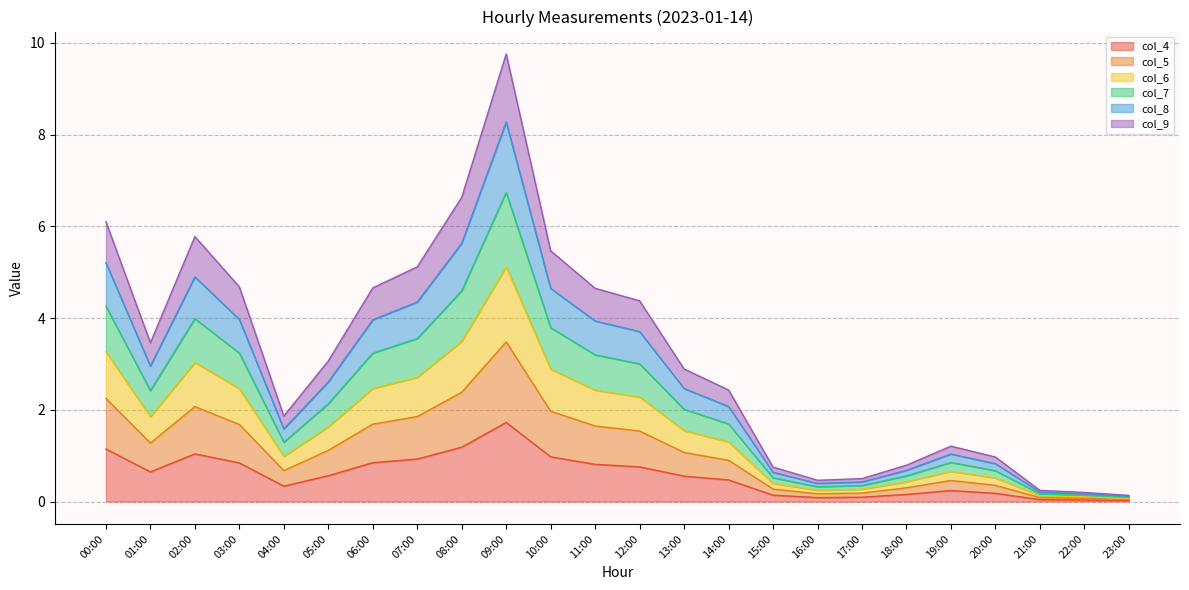

Is it true that col_5 equals 0.0 at 23:00?

False